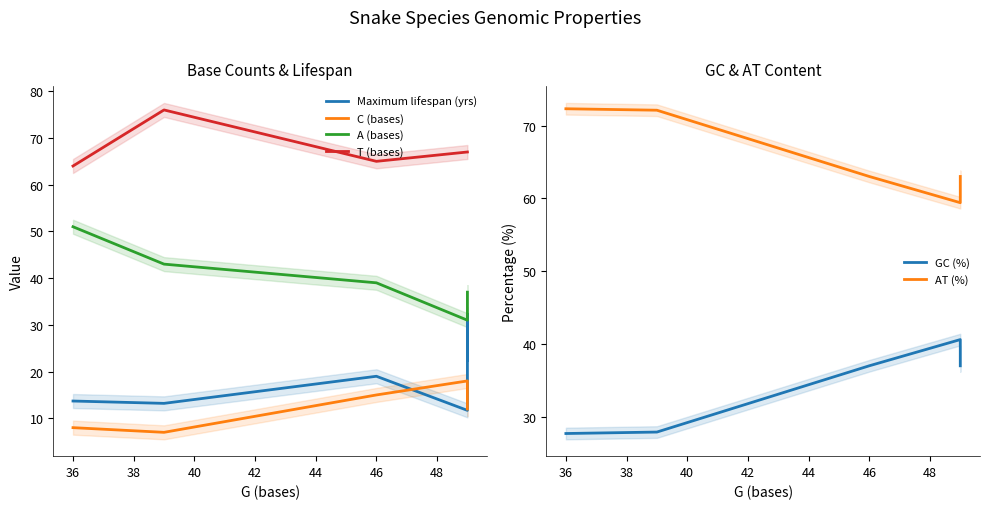

How many interior local valleys does the C (bases) series have?

1